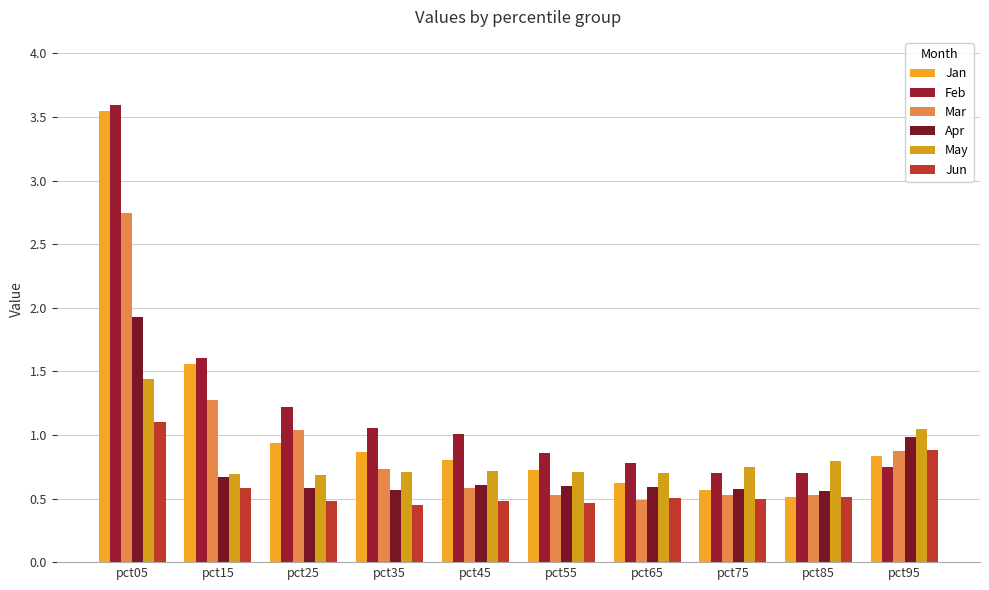

What is the difference between the May values at pct85 and pct65?

0.1